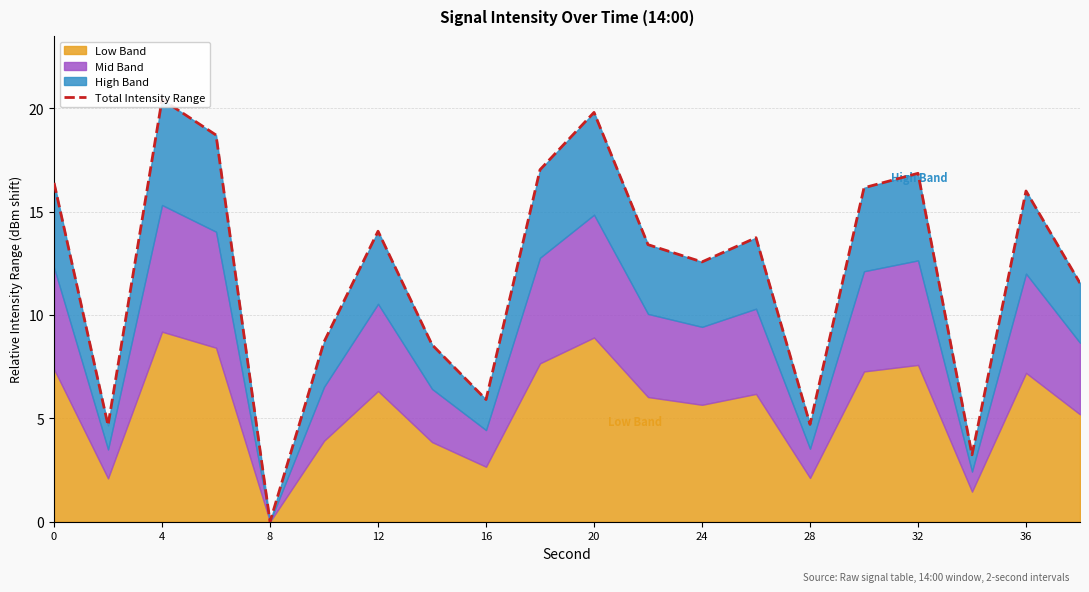

How many points are lower than both their immediate neighbors (excluding endpoints)?

6